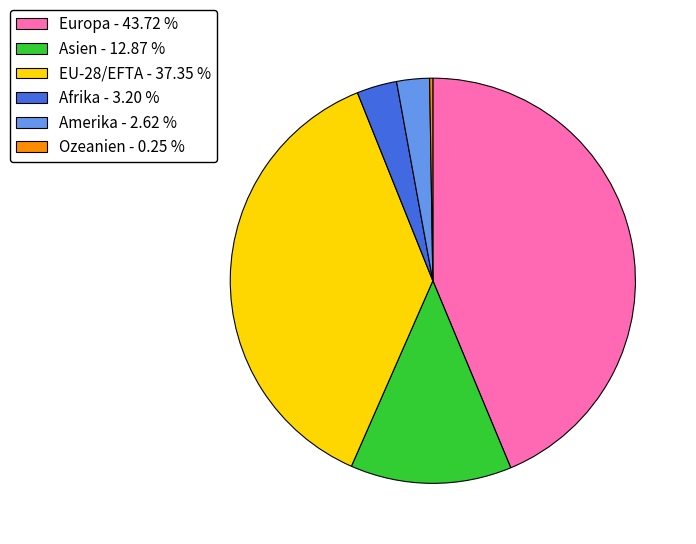

Which has a higher value, Amerika - 2.62 % or Asien - 12.87 %?

Asien - 12.87 %